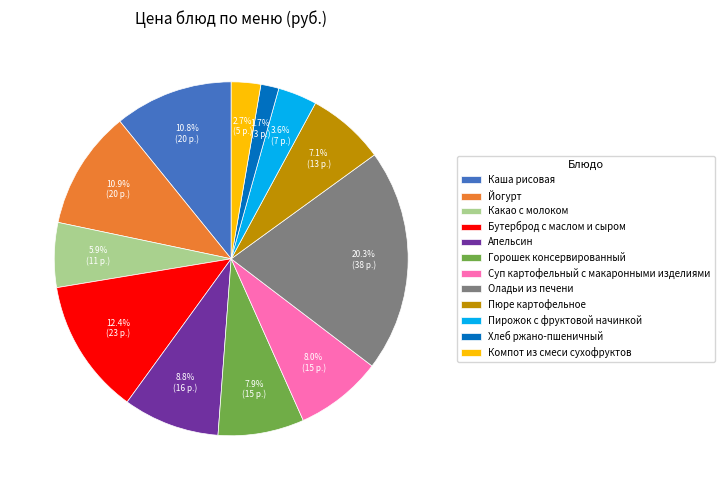

True or false: Хлеб ржано-пшеничный accounts for 2% of the total.

True